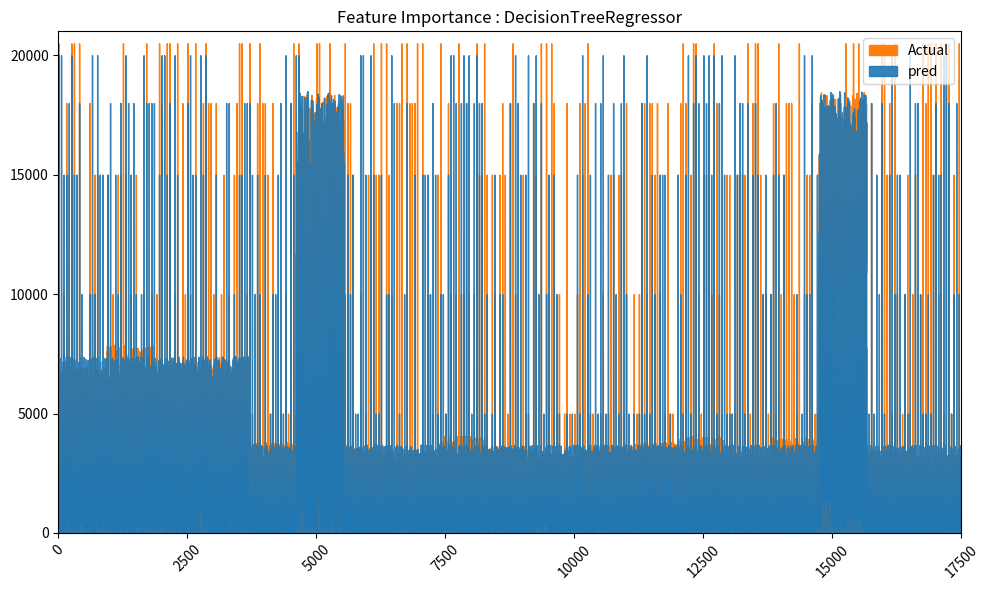

True or false: Actual has more than 2 points higher than both neighbors.

True